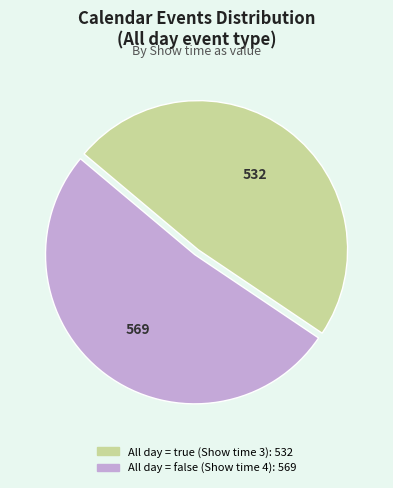

Does any single category account for the majority?

Yes